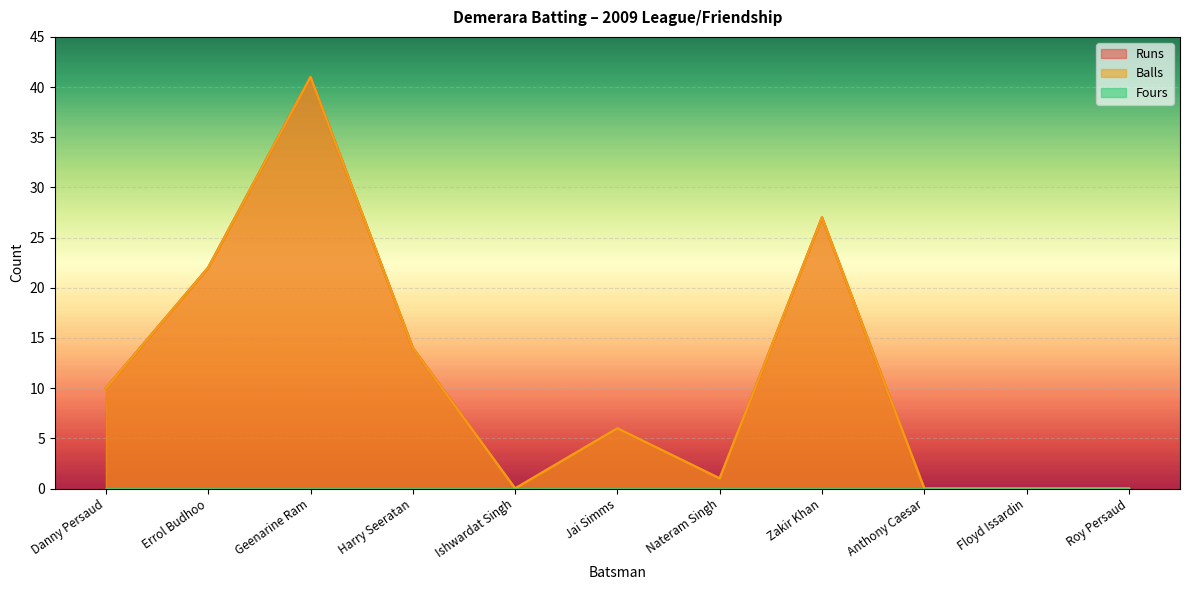

Is it true that Runs equals 0 at Floyd Issardin?

True